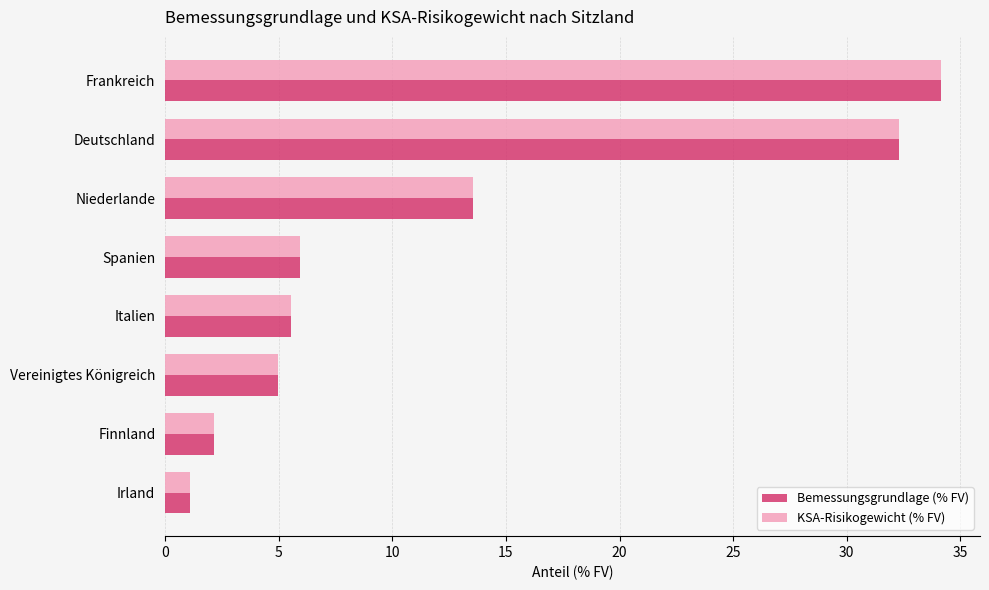

What is the sum of all KSA-Risikogewicht (% FV) values?

99.7